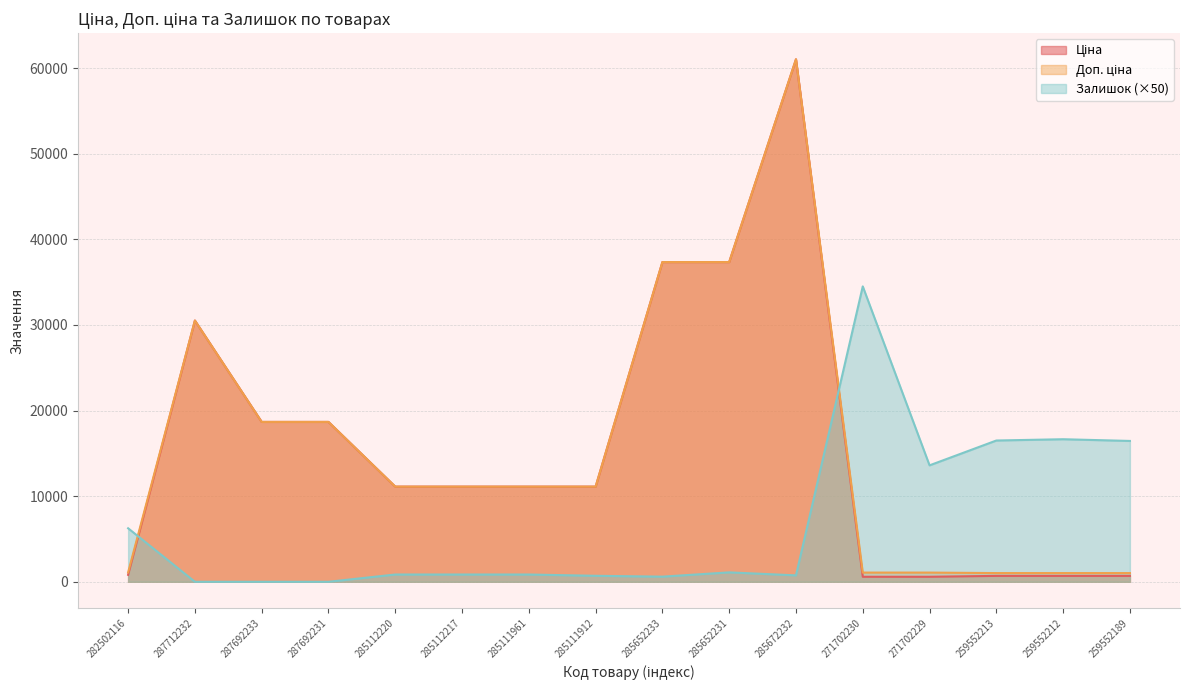

How many times do Доп. ціна and Залишок cross each other?

2